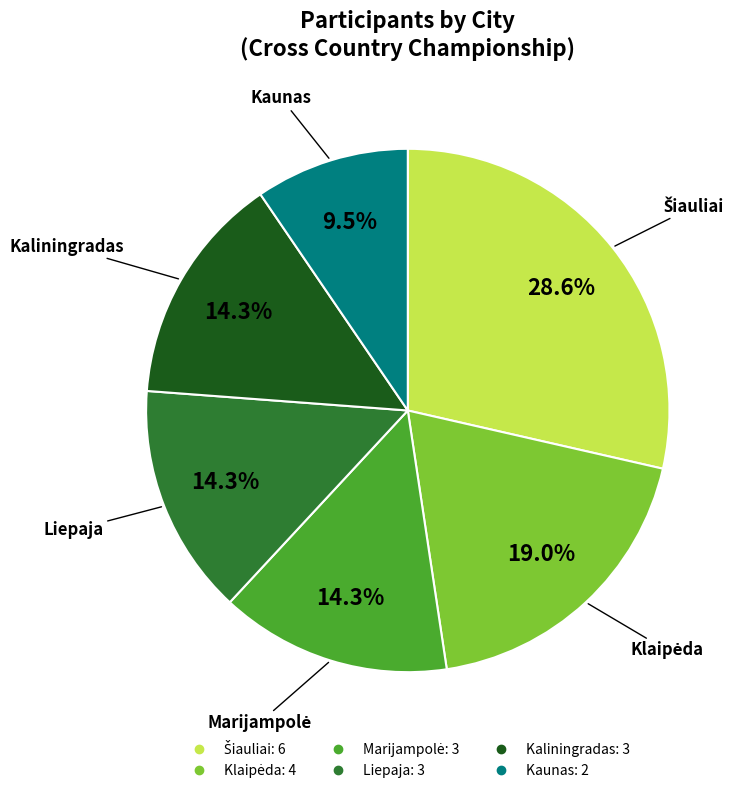

What is the smallest slice in the pie chart?

Kaunas